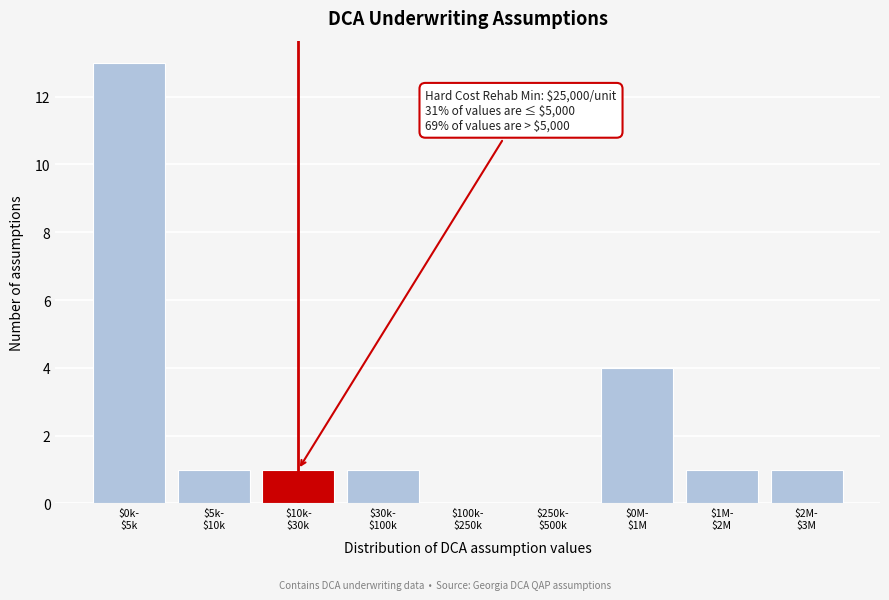

What is the sum of all values?

22